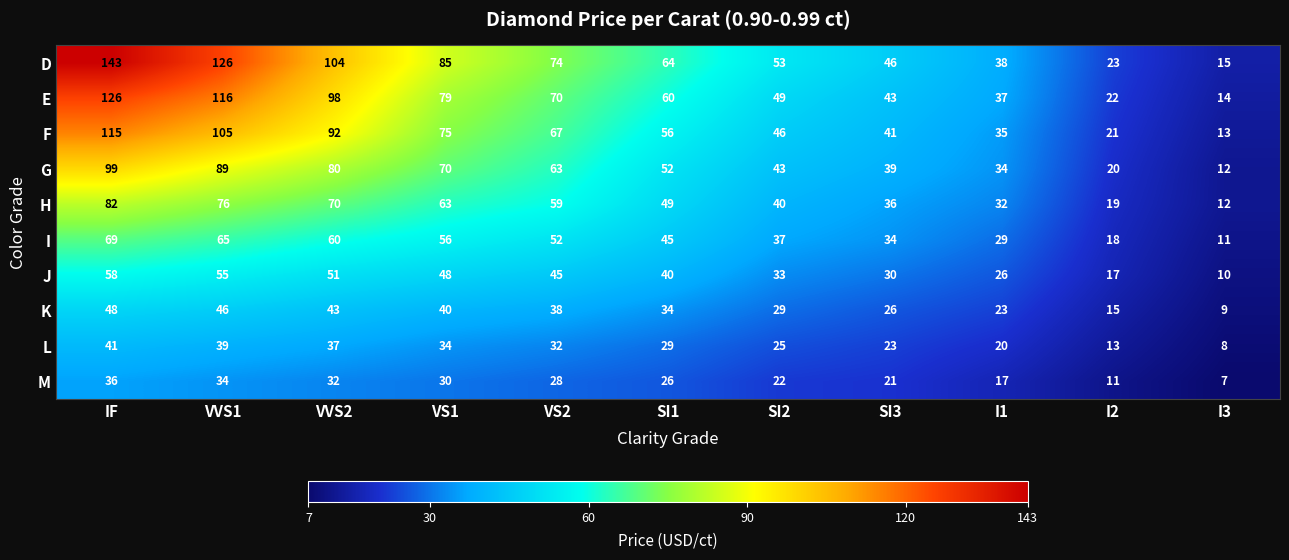

What is the sum of the D values at SI3 and I2?

69